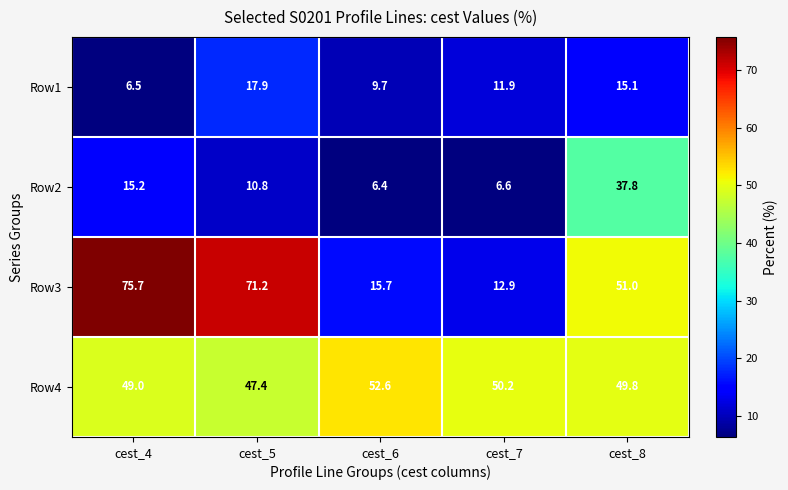

At which category is the sum across all series the highest?

cest_8